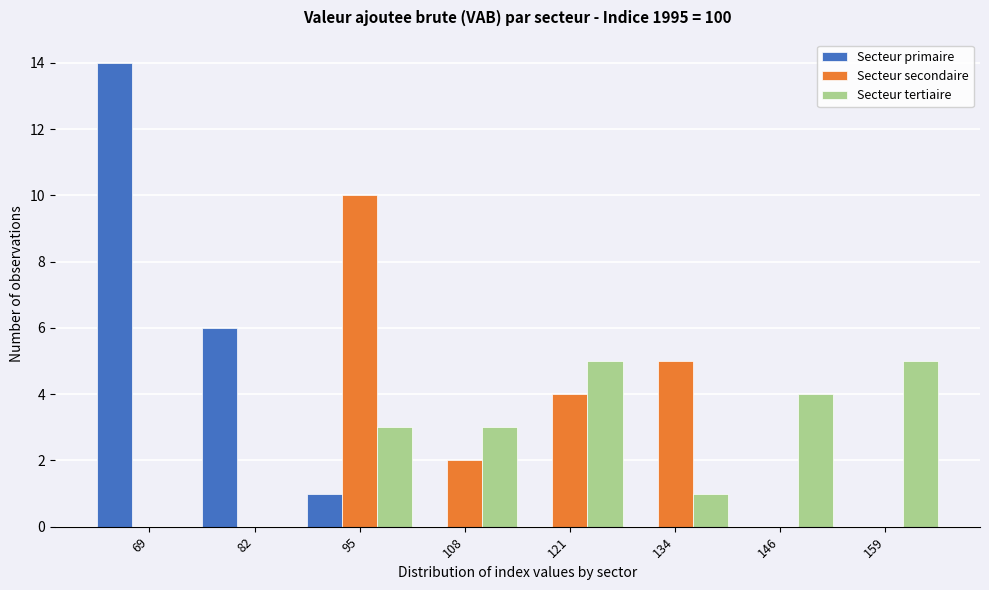

Reading left to right, list all the values displayed in this chart.

Secteur primaire: 69=14	82=6	95=1	108=0	121=0	134=0	146=0	159=0
Secteur secondaire: 69=0	82=0	95=10	108=2	121=4	134=5	146=0	159=0
Secteur tertiaire: 69=0	82=0	95=3	108=3	121=5	134=1	146=4	159=5